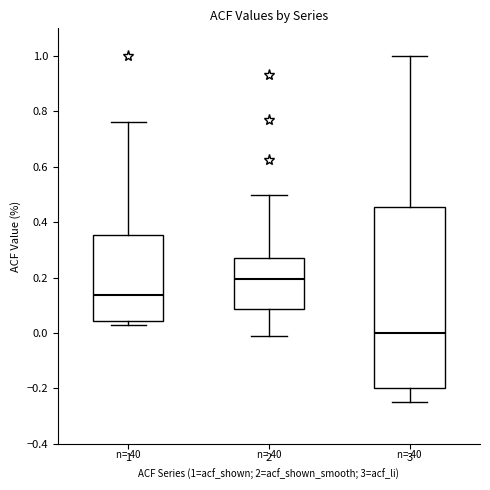

Reading left to right, read every box against the y-axis: the position of its median line, the range the box covers, and the ends of its whiskers. The values are not printed on the chart, so give them approximately, as read against the axis.

1: median 0.14, box 0.04 to 0.36, whiskers 0.04 (just below the box's lower edge) to 0.76
2: median 0.20, box 0.08 to 0.26, whiskers -0.02 to 0.50
3: median 0.00, box -0.20 to 0.46, whiskers -0.24 to 1.00